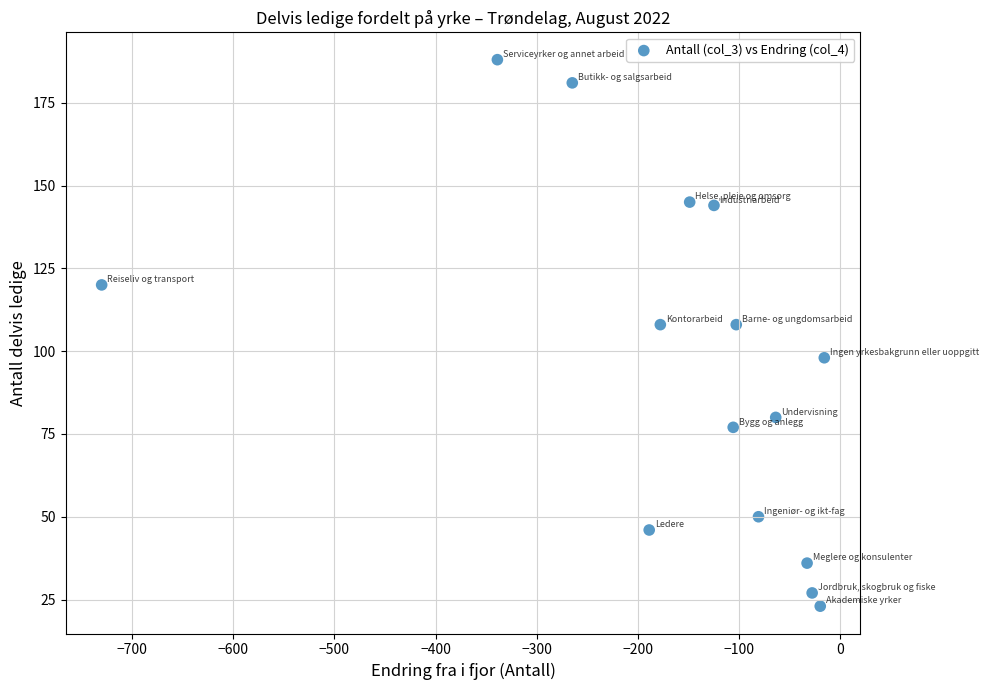

What is the range of X values (max minus min)?

714